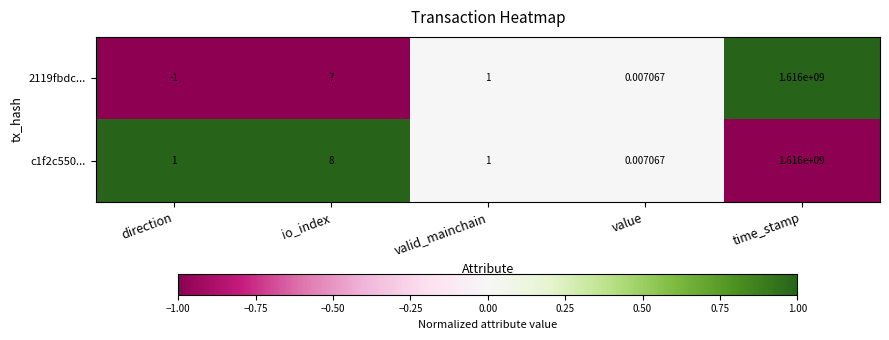

Is the value of 2119fbdc... at value greater than the value of c1f2c550... at direction?

No